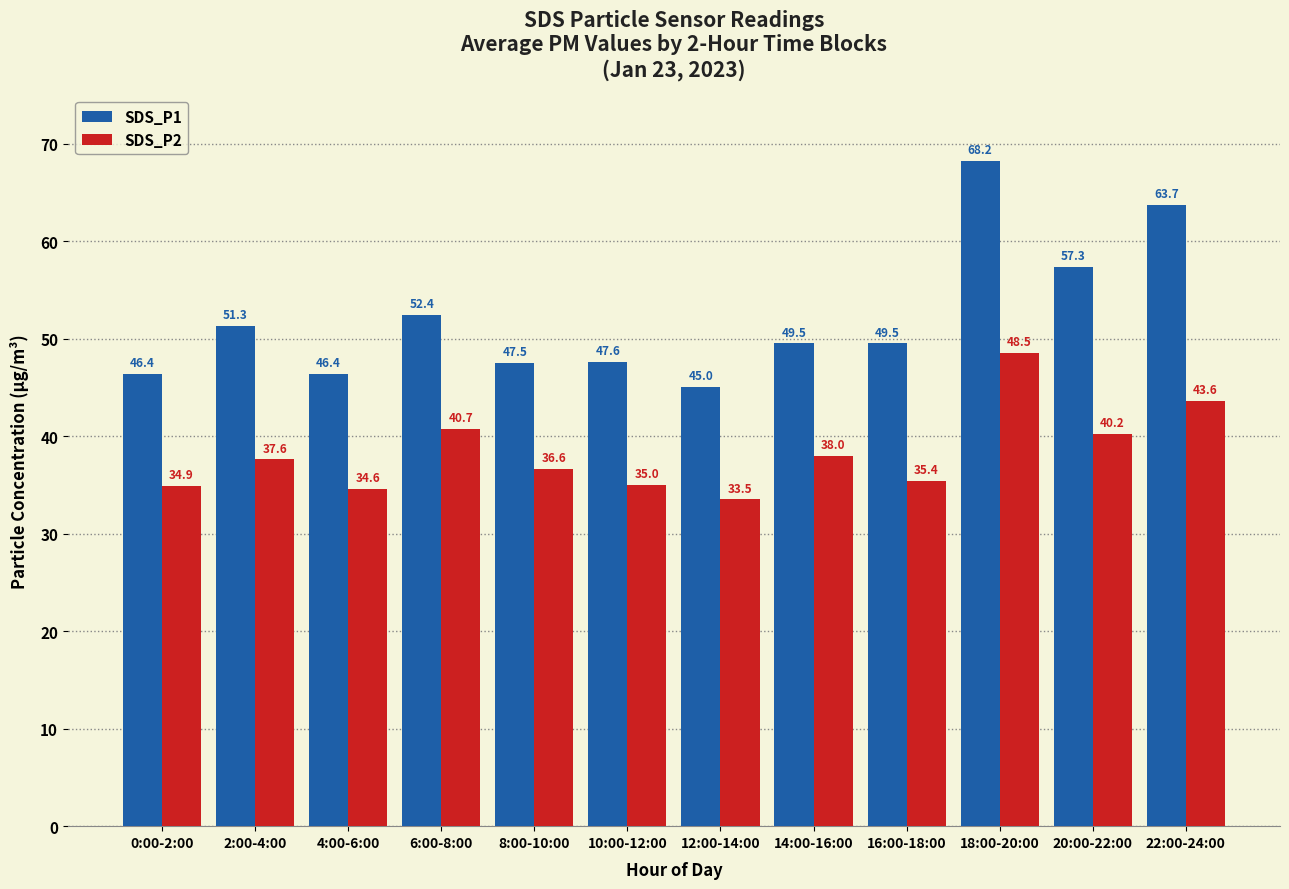

Reading left to right, extract all data points from this chart.

SDS_P1: 0:00-2:00=46.4	2:00-4:00=51.3	4:00-6:00=46.4	6:00-8:00=52.4	8:00-10:00=47.5	10:00-12:00=47.6	12:00-14:00=45.0	14:00-16:00=49.5	16:00-18:00=49.5	18:00-20:00=68.2	20:00-22:00=57.3	22:00-24:00=63.7
SDS_P2: 0:00-2:00=34.9	2:00-4:00=37.6	4:00-6:00=34.6	6:00-8:00=40.7	8:00-10:00=36.6	10:00-12:00=35.0	12:00-14:00=33.5	14:00-16:00=38.0	16:00-18:00=35.4	18:00-20:00=48.5	20:00-22:00=40.2	22:00-24:00=43.6